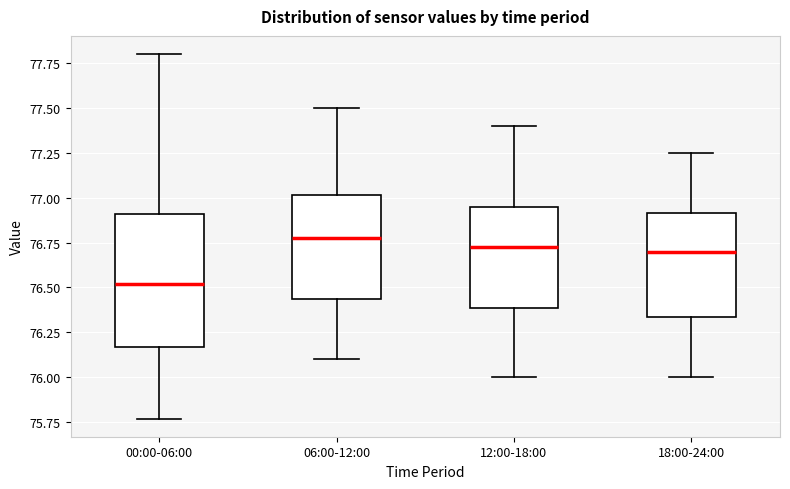

Reading left to right, transcribe this box plot: for each box, give where its median line is, the range the box spans, and where its two whiskers end, as read against the y-axis. The values are not printed on the chart, so give them approximately, as read against the axis.

00:00-06:00: median 76.50, box 76.15 to 76.90, whiskers 75.75 to 77.80
06:00-12:00: median 76.80, box 76.45 to 77.00, whiskers 76.10 to 77.50
12:00-18:00: median 76.75, box 76.40 to 76.95, whiskers 76.00 to 77.40
18:00-24:00: median 76.70, box 76.35 to 76.90, whiskers 76.00 to 77.25